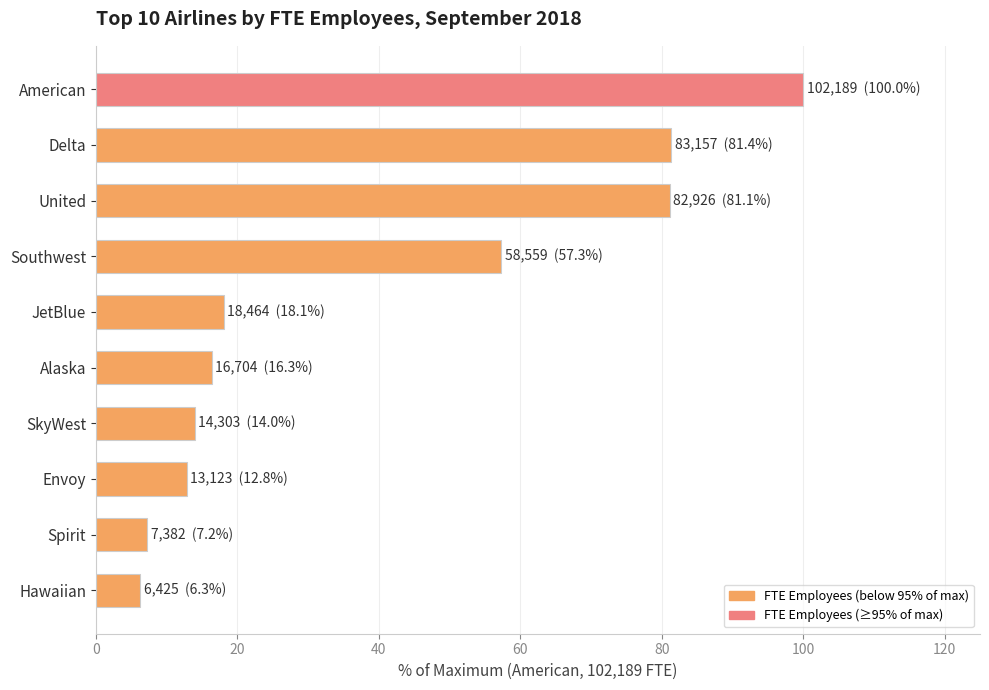

What is the sum of the values at SkyWest and Alaska?

30.3